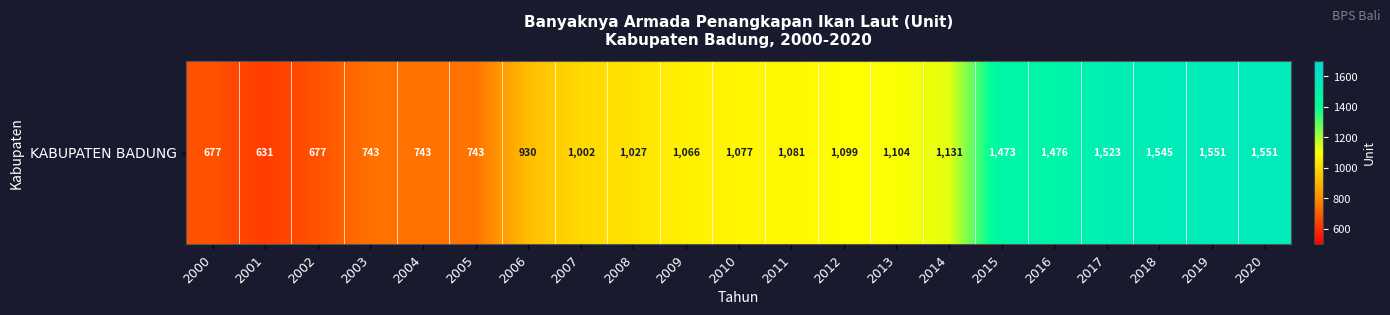

Which label corresponds to the largest value in the chart?

2019